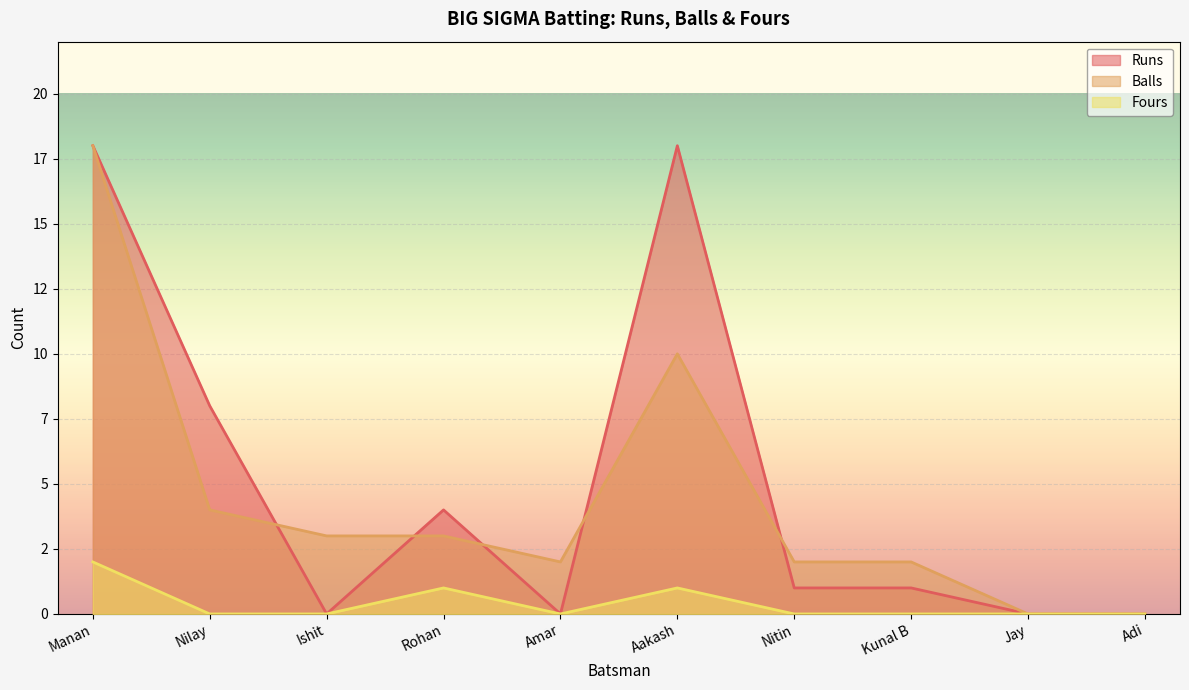

What is the value of the Fours point at the 4th from the left?

1